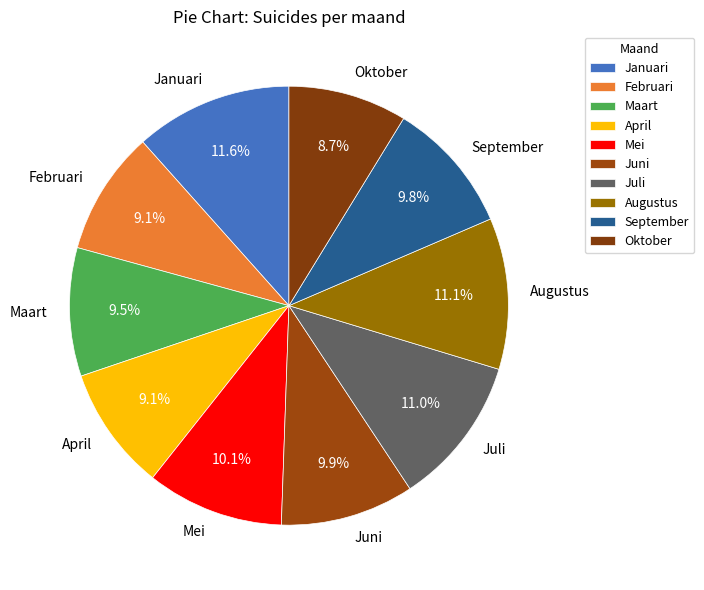

To the nearest percent, what portion does Oktober represent?

9%